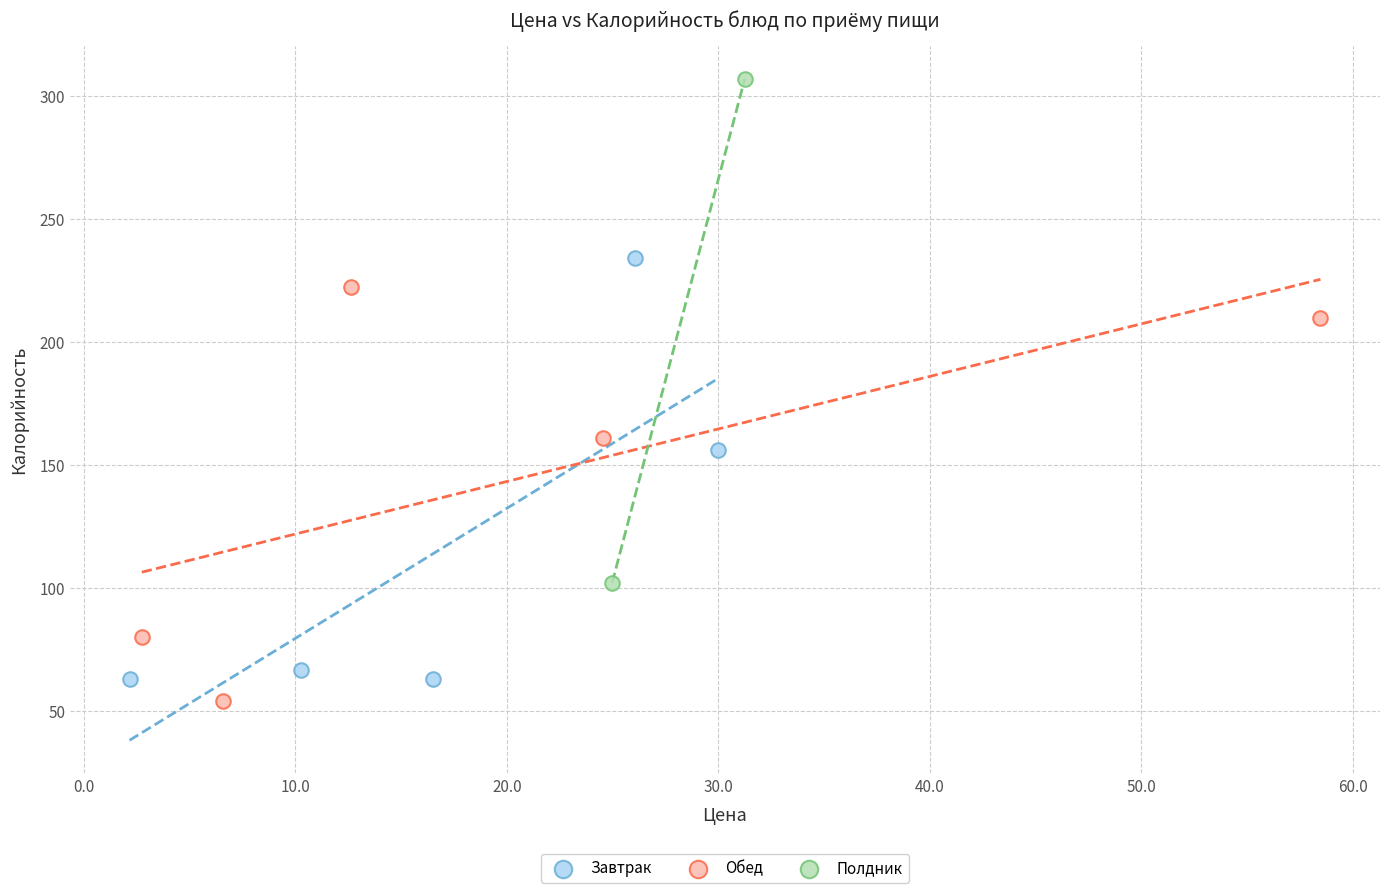

Which series reaches the maximum Y coordinate?

Полдник